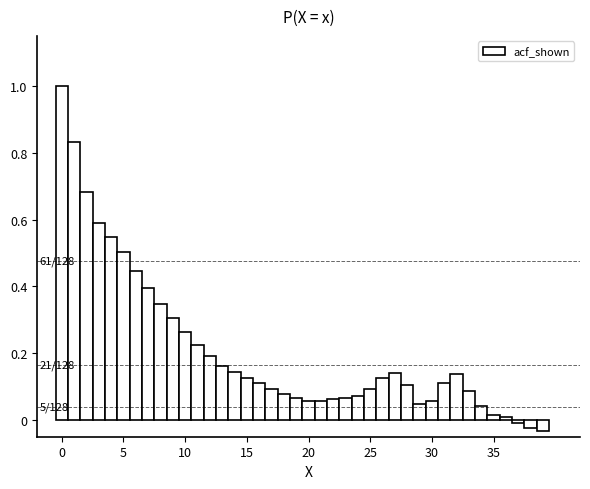

Around what value on the x-axis is the tallest bar? Give the approximate position of its centre, as read against the axis.

0.0